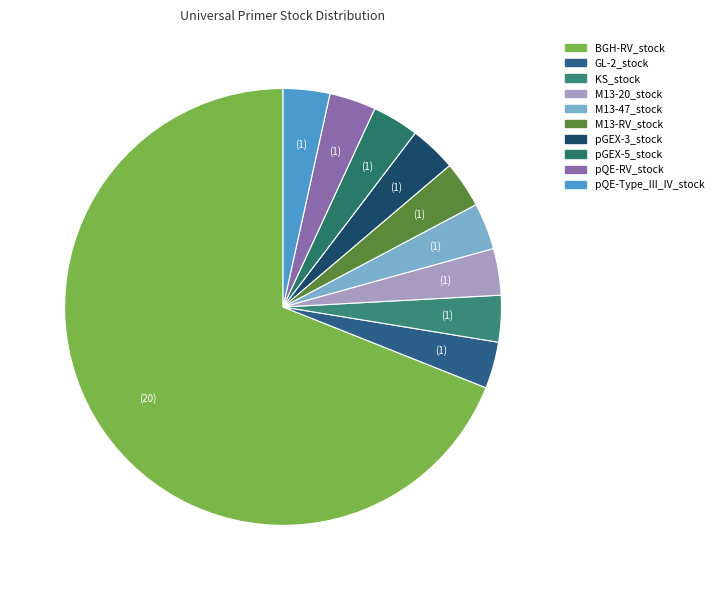

What percentage is the pQE-Type_III_IV_stock slice, to the nearest percent?

3%